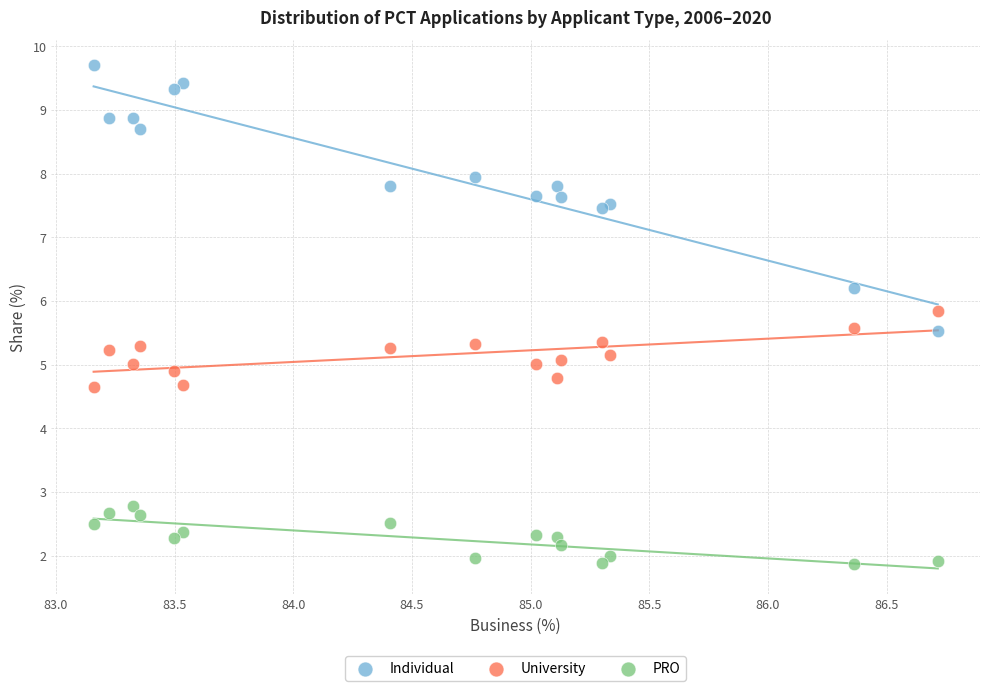

Which series reaches the minimum Y coordinate?

PRO